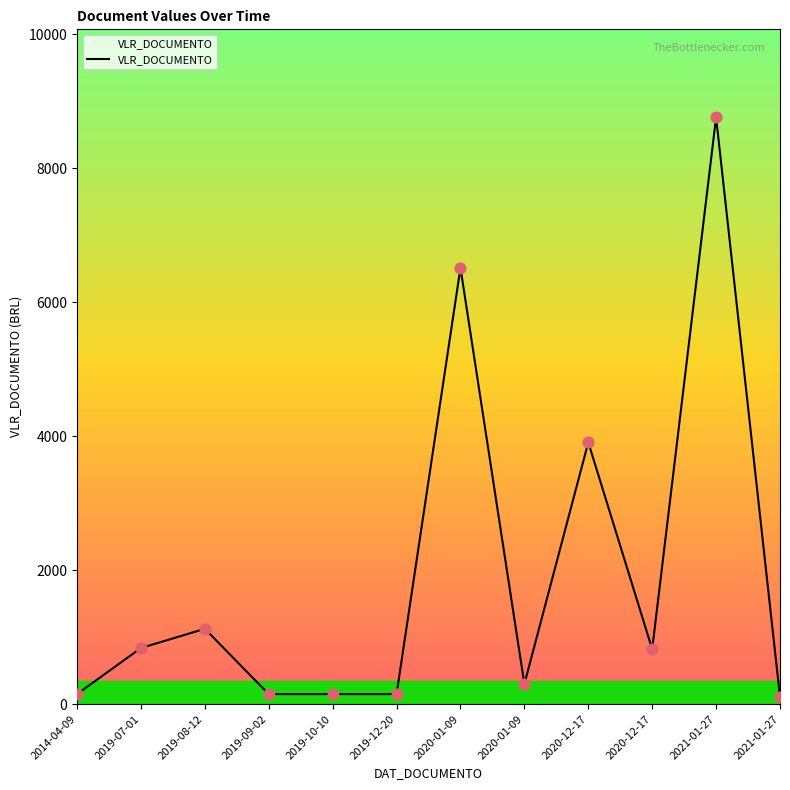

Does the chart have visible grid lines?

No